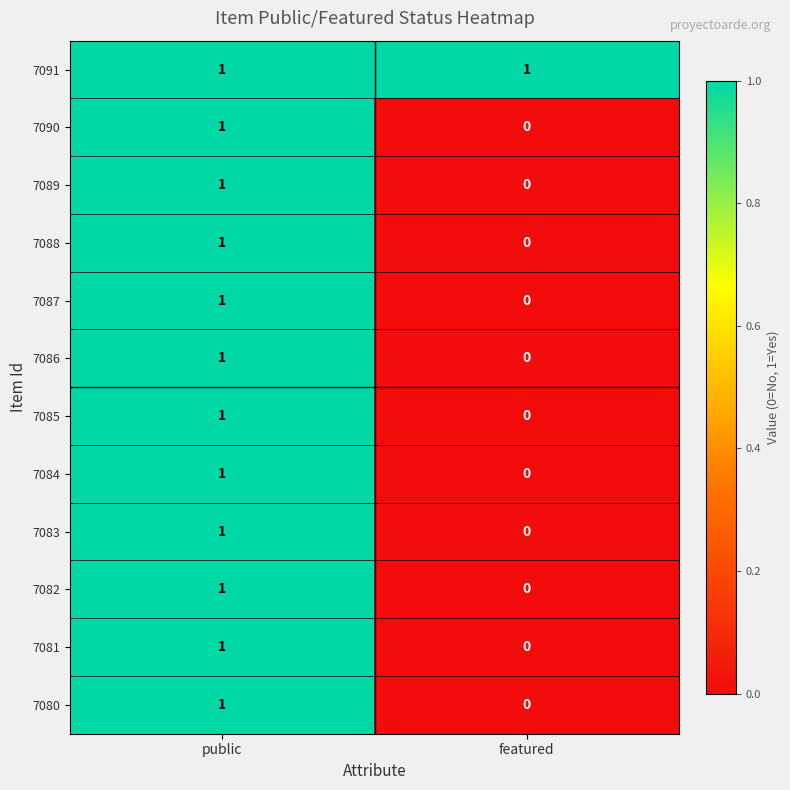

How many data points does each series have?

2